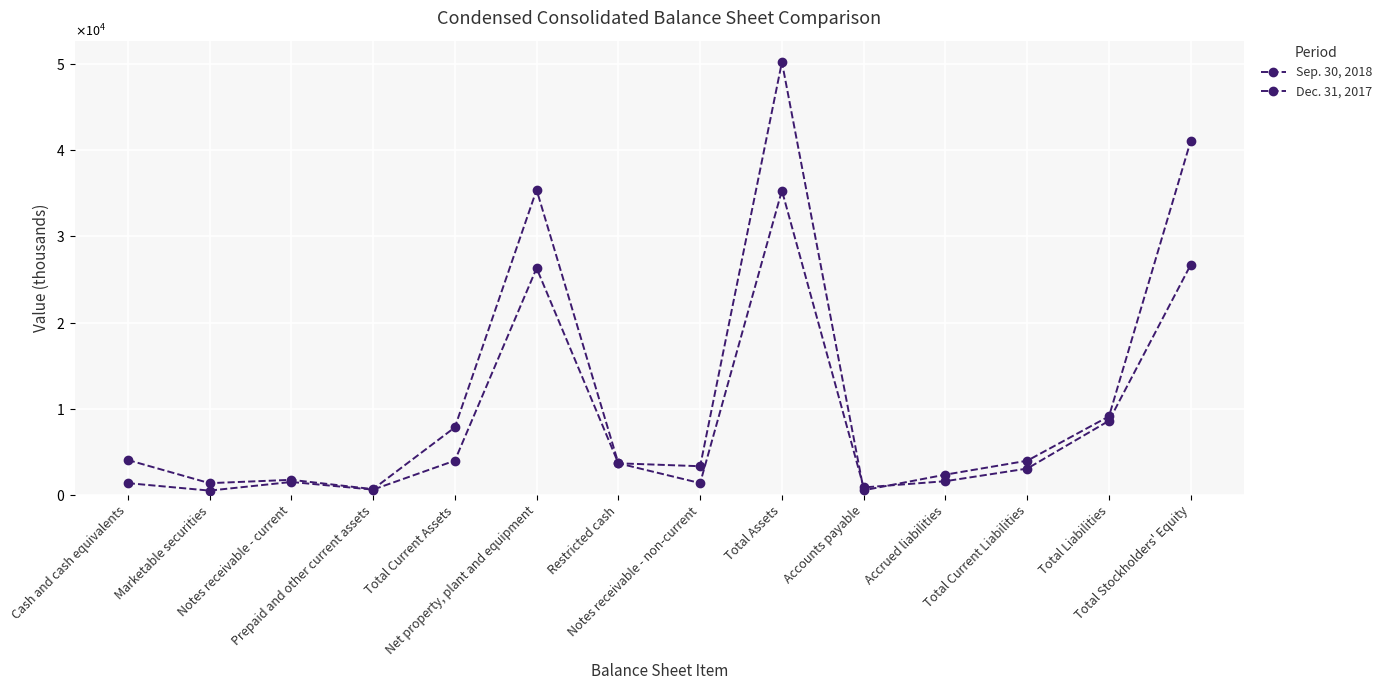

Does the chart have visible grid lines?

Yes